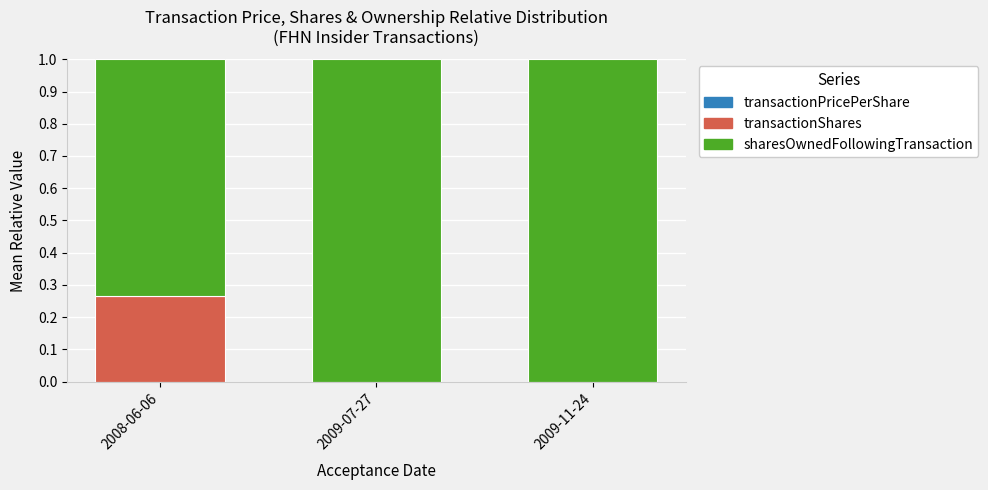

How many data points does each series have?

3